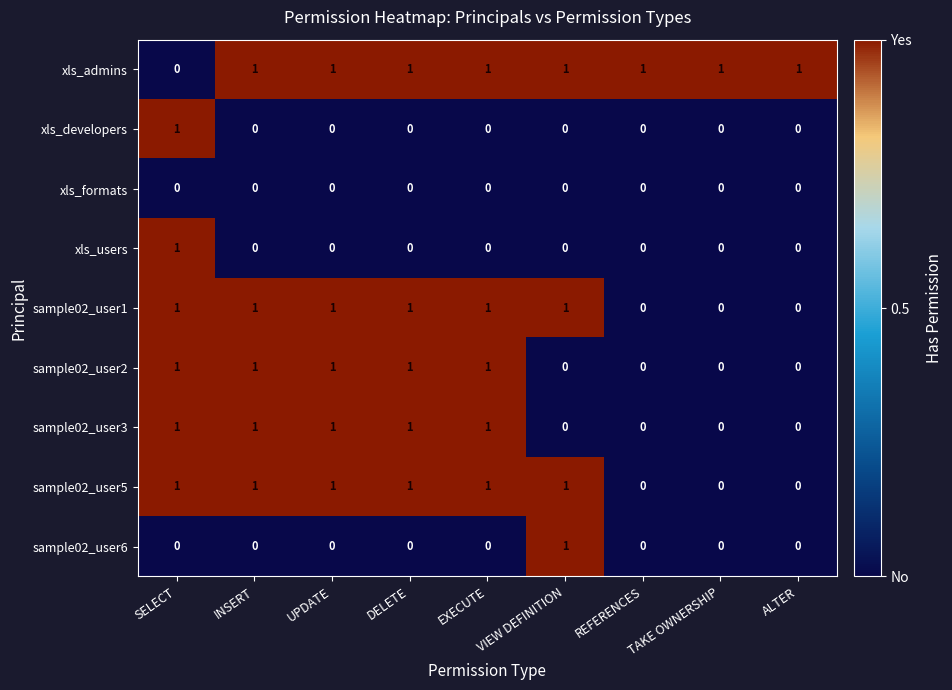

How many sample02_user5 values are between 0 and 1?

9